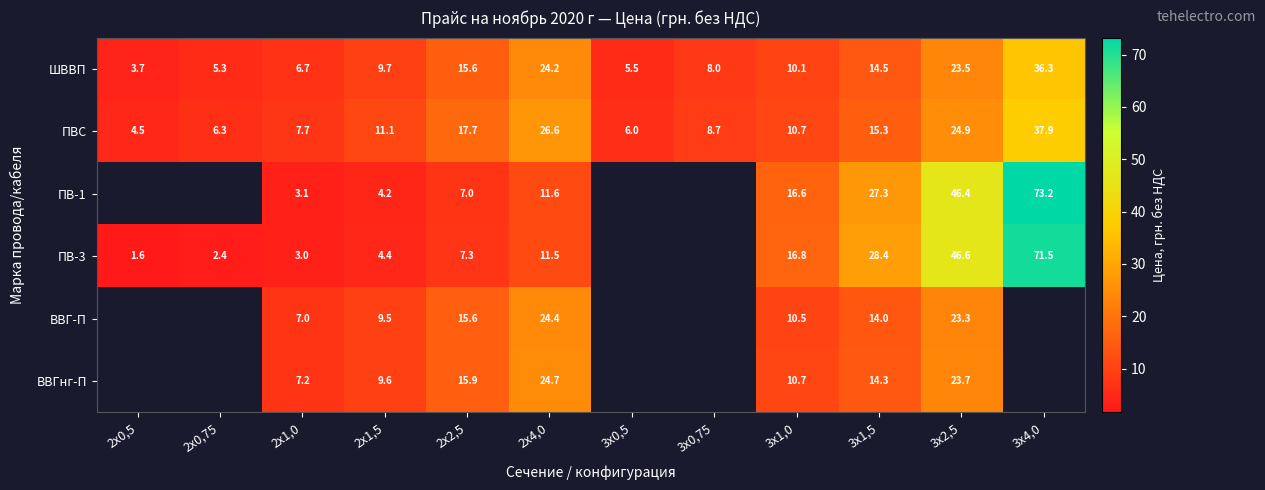

What is the highest value of the ПВС series?

37.9